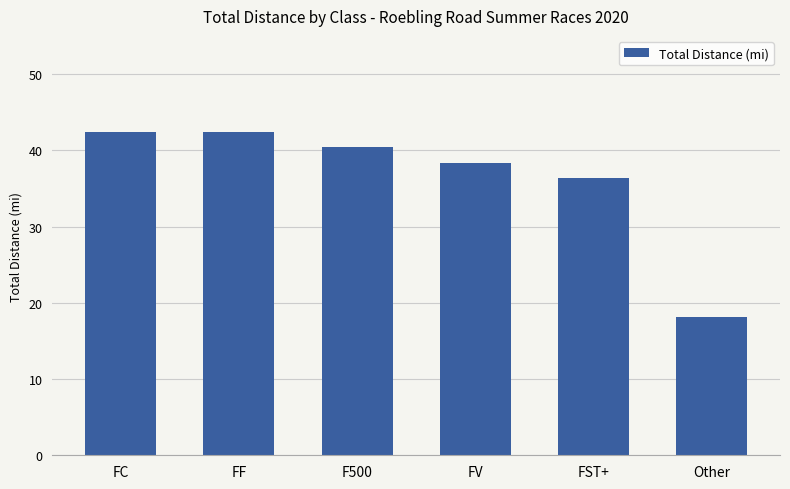

Reading left to right, transcribe all the data shown in this chart.

FC=42.4	FF=42.4	F500=40.4	FV=38.4	FST+=36.4	Other=18.2